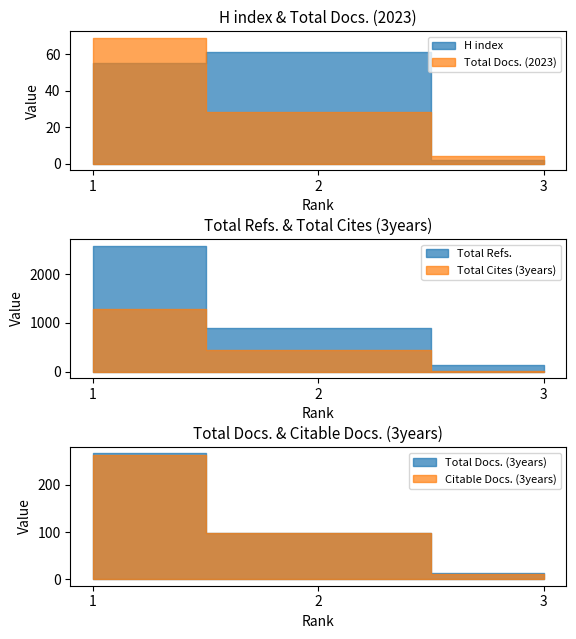

At which label is Total Docs. (3years) closest to 139?

2